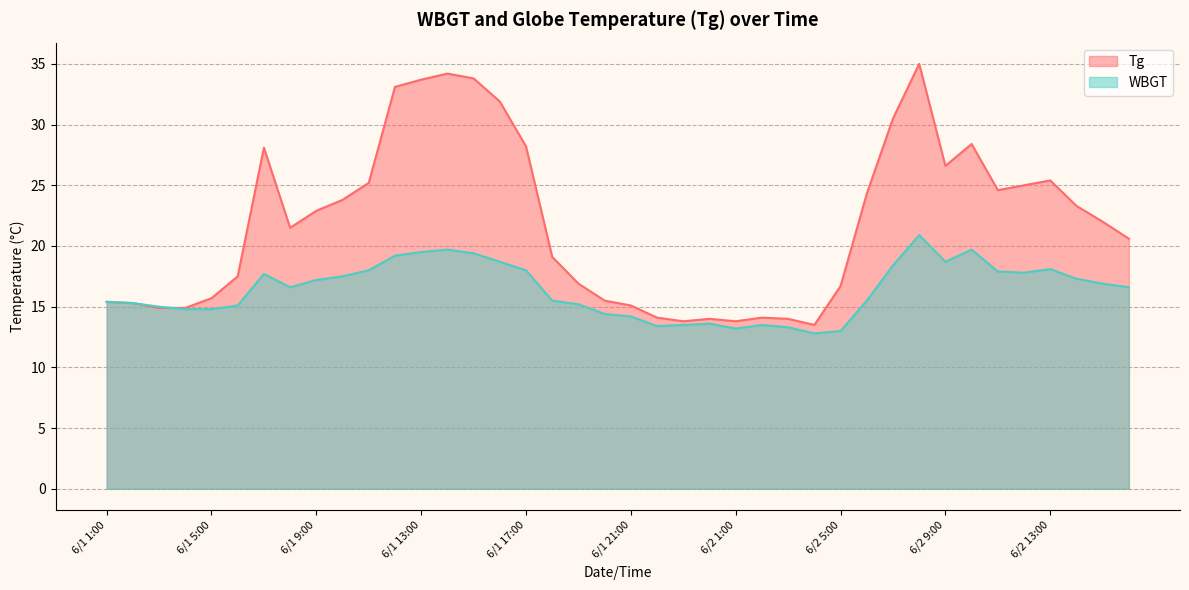

Does the chart have visible grid lines?

Yes